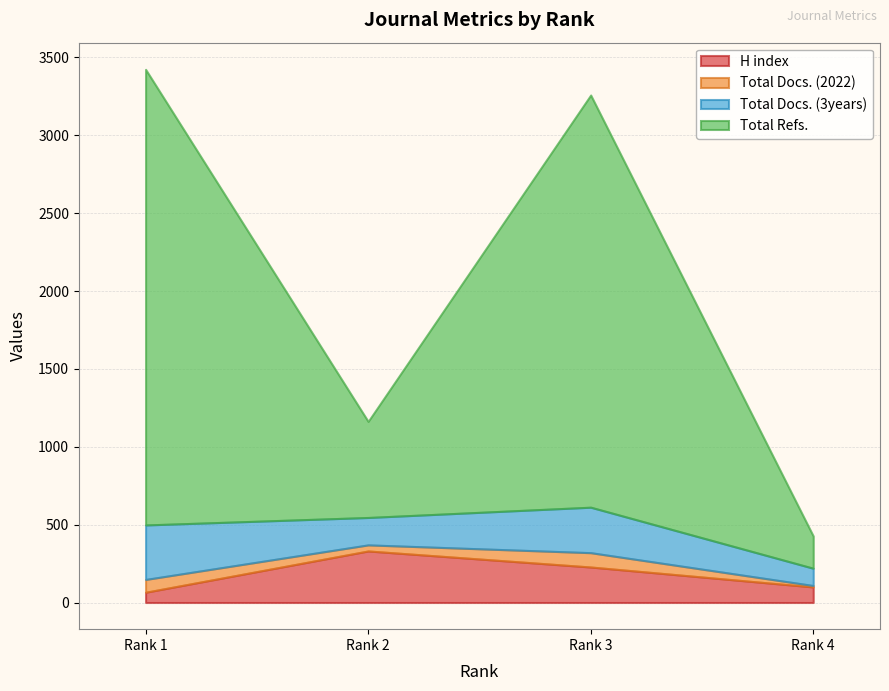

Reading right to left, extract all data points from this chart.

H index: 100	228	331	66
Total Docs. (2022): 9	92	39	82
Total Docs. (3years): 111	292	176	350
Total Refs.: 207	2647	617	2926